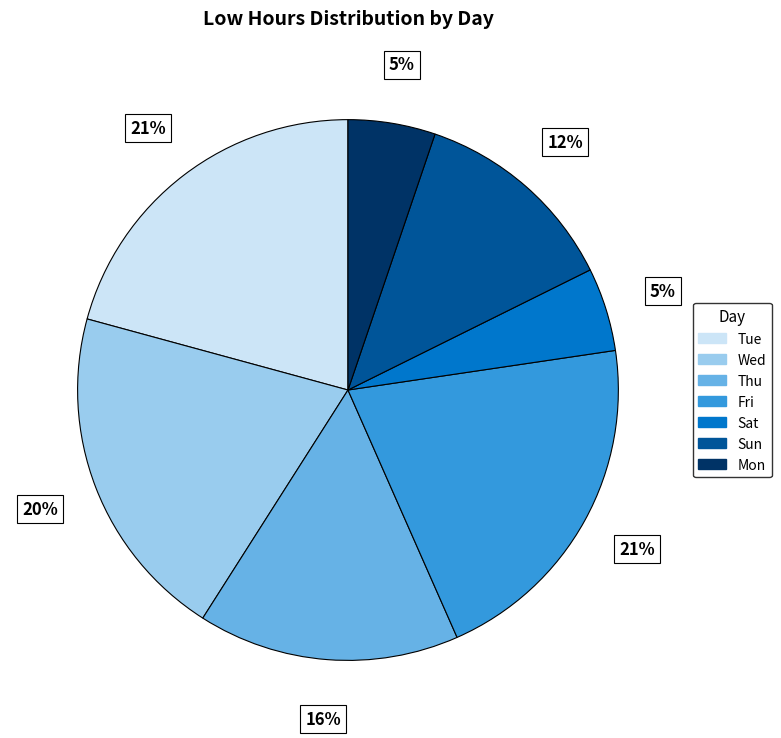

Is there any slice that represents more than half of the pie?

No